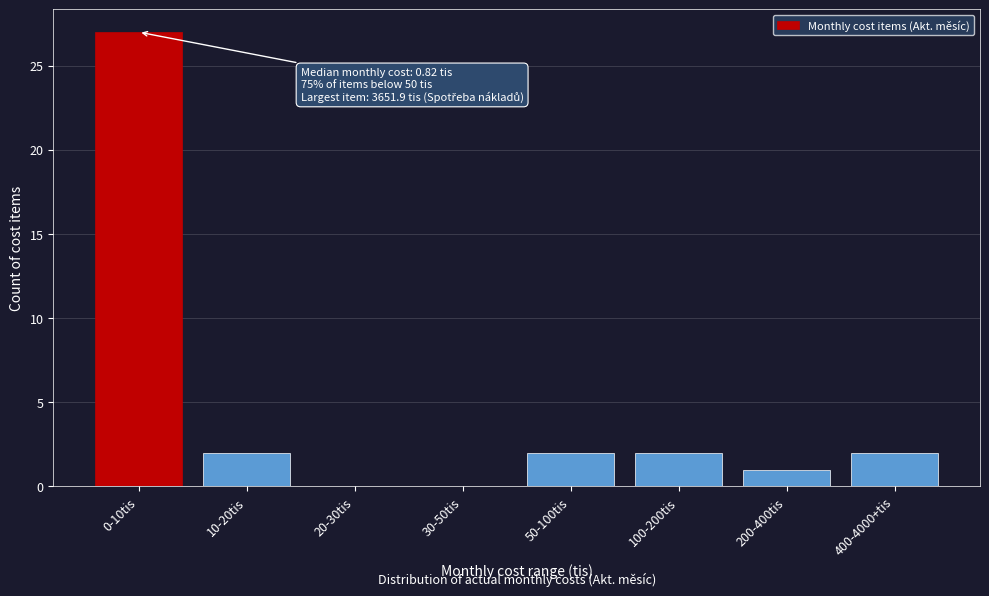

Reading right to left, extract all data points from this chart.

400-4000+tis=2	200-400tis=1	100-200tis=2	50-100tis=2	30-50tis=0	20-30tis=0	10-20tis=2	0-10tis=27